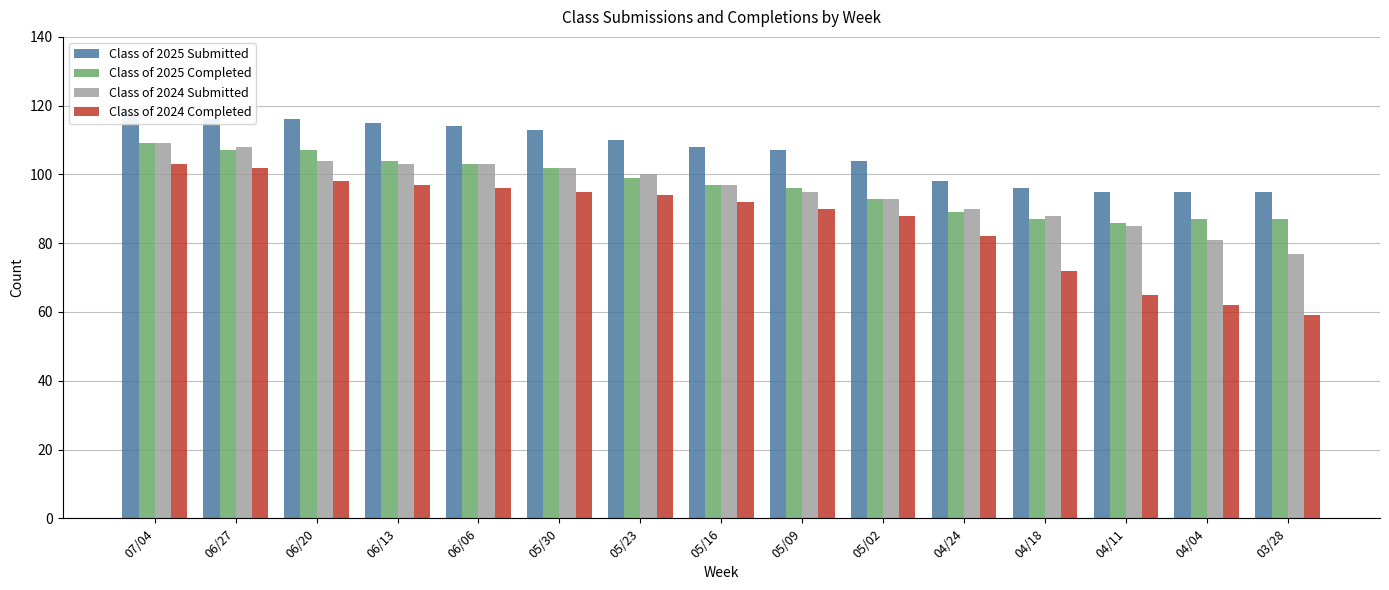

List the labels in order of Class of 2025 Completed value, largest first.

07/04, 06/27, 06/20, 06/13, 06/06, 05/30, 05/23, 05/16, 05/09, 05/02, 04/24, 04/18, 04/04, 03/28, 04/11